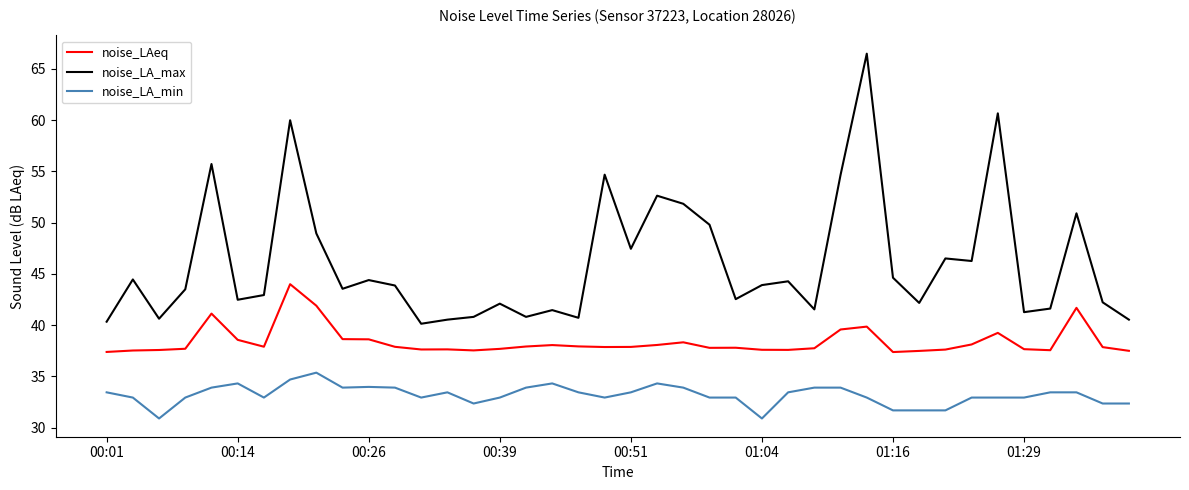

Which series has the widest spread of values?

noise_LA_max